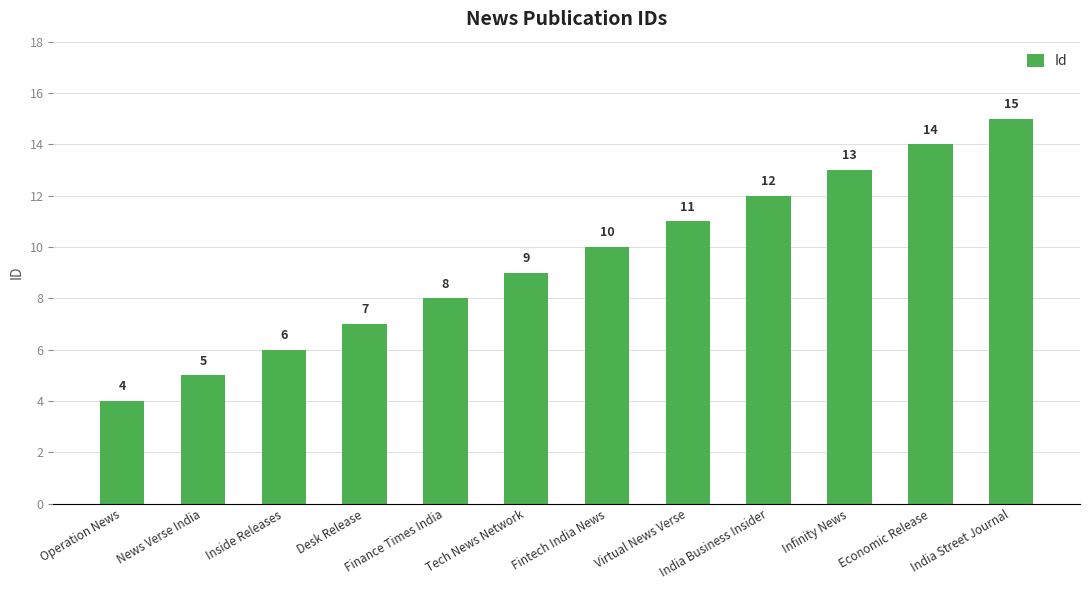

Rank the categories by value from highest to lowest.

India Street Journal, Economic Release, Infinity News, India Business Insider, Virtual News Verse, Fintech India News, Tech News Network, Finance Times India, Desk Release, Inside Releases, News Verse India, Operation News